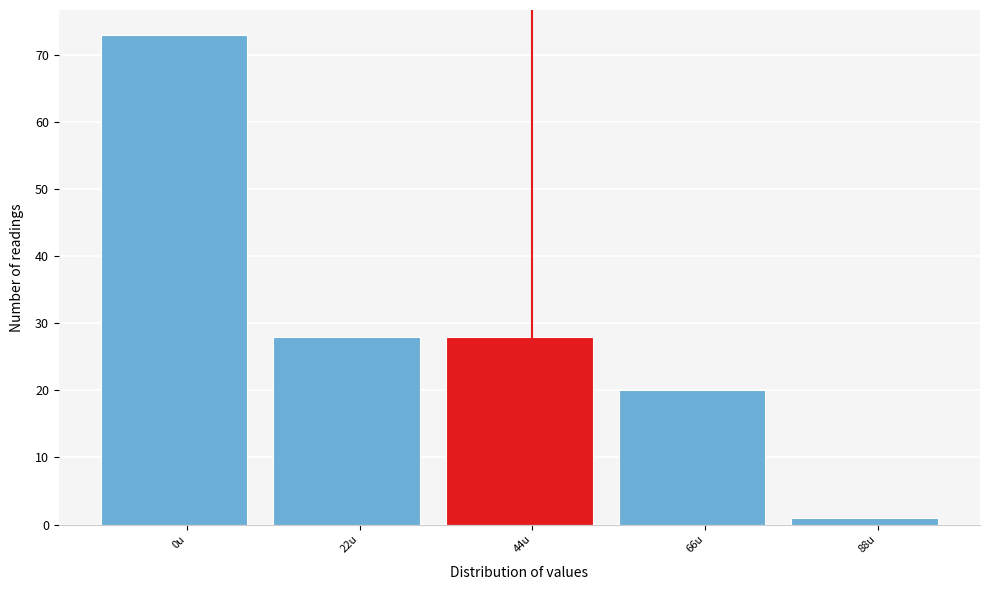

Reading right to left, extract all data points from this chart.

88u=1	66u=20	44u=28	22u=28	0u=73